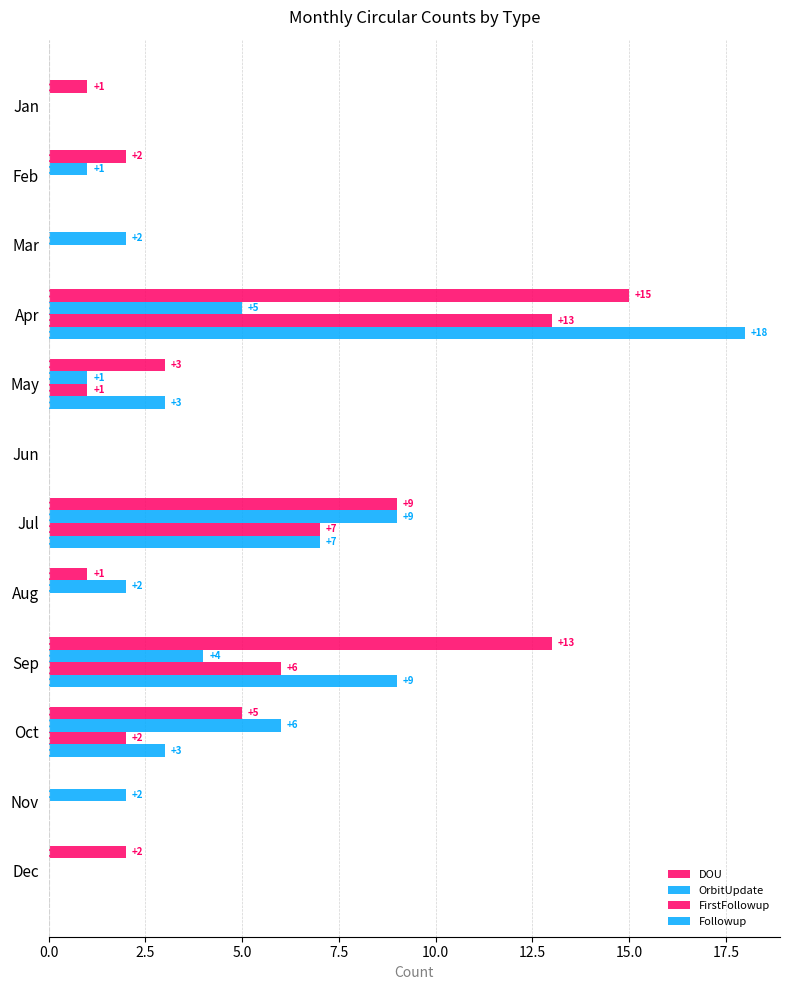

How many data points in FirstFollowup are above 0?

5